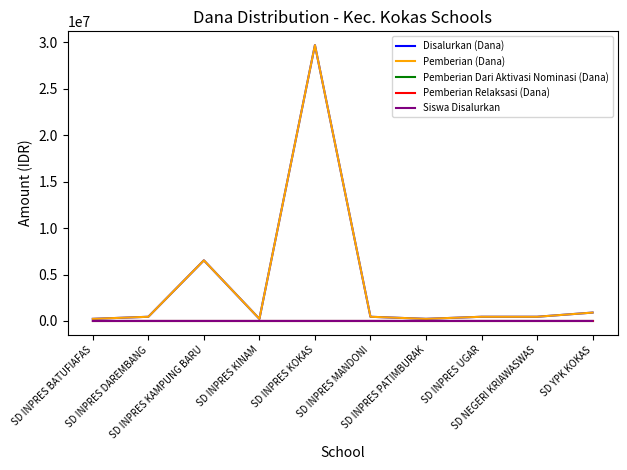

Does the chart display data point markers on the line(s)?

No